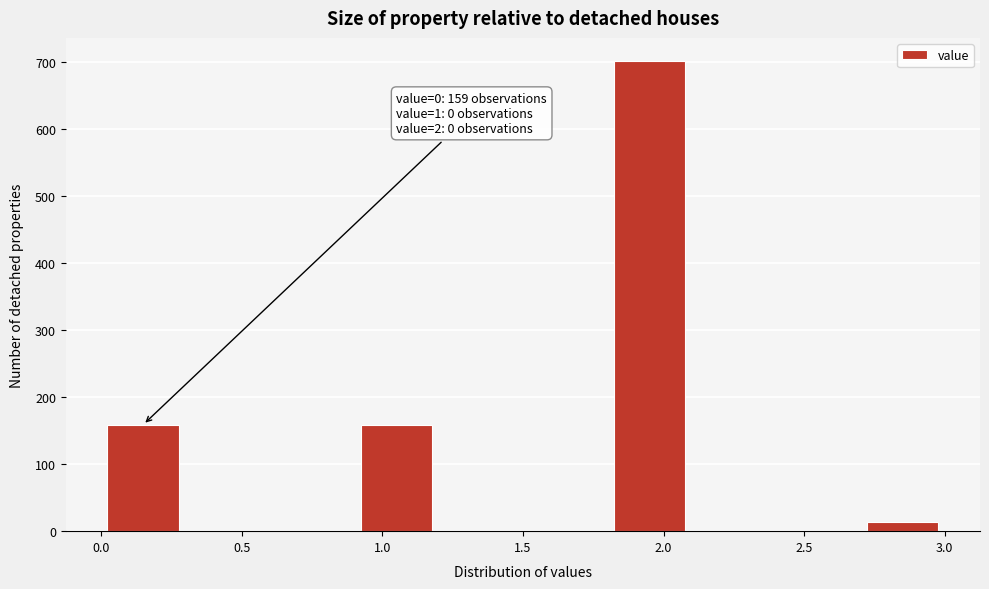

Over which range of the x-axis is the bar tallest?

1.8 to 2.1